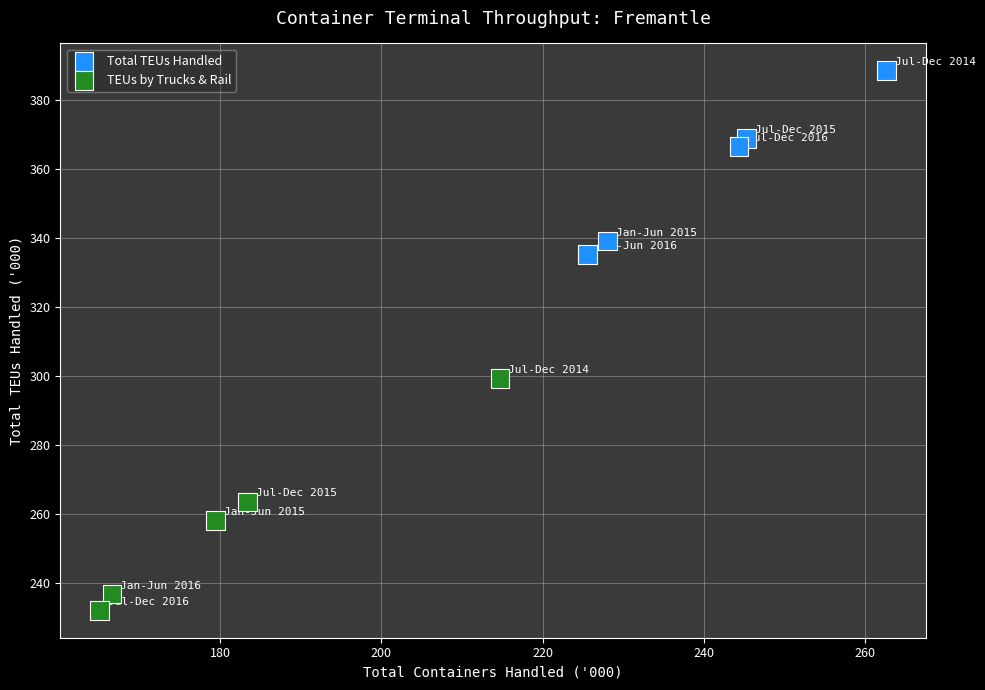

What are all the series names shown in the legend?

Total TEUs Handled, TEUs by Trucks & Rail